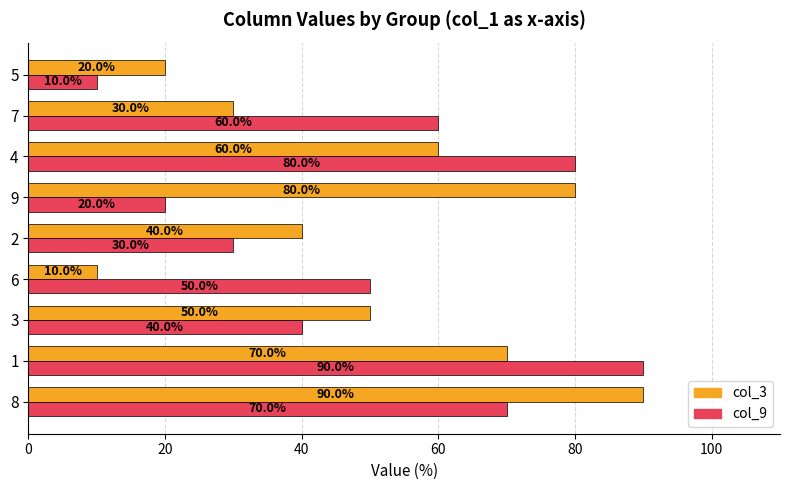

Is it true that col_3 equals 20 at 5?

True